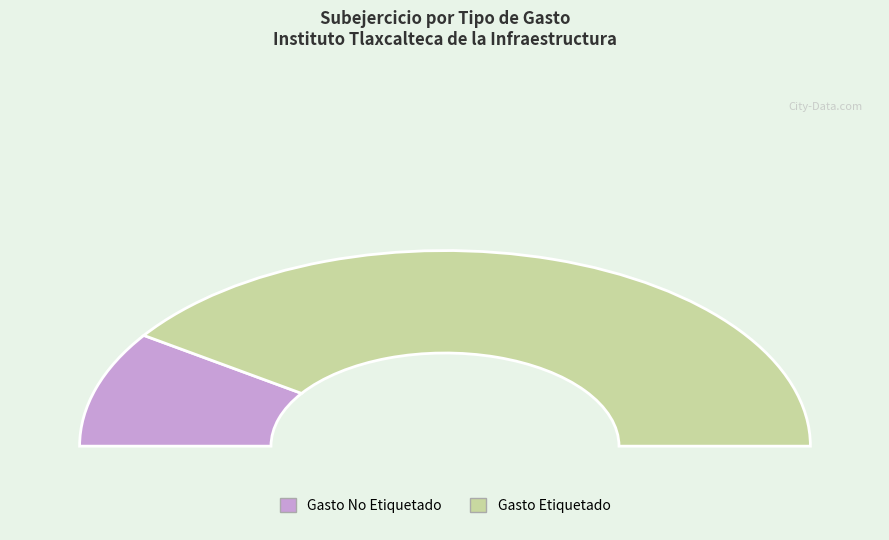

To the nearest percent, what percentage of the pie is Gasto No Etiquetado?

19%